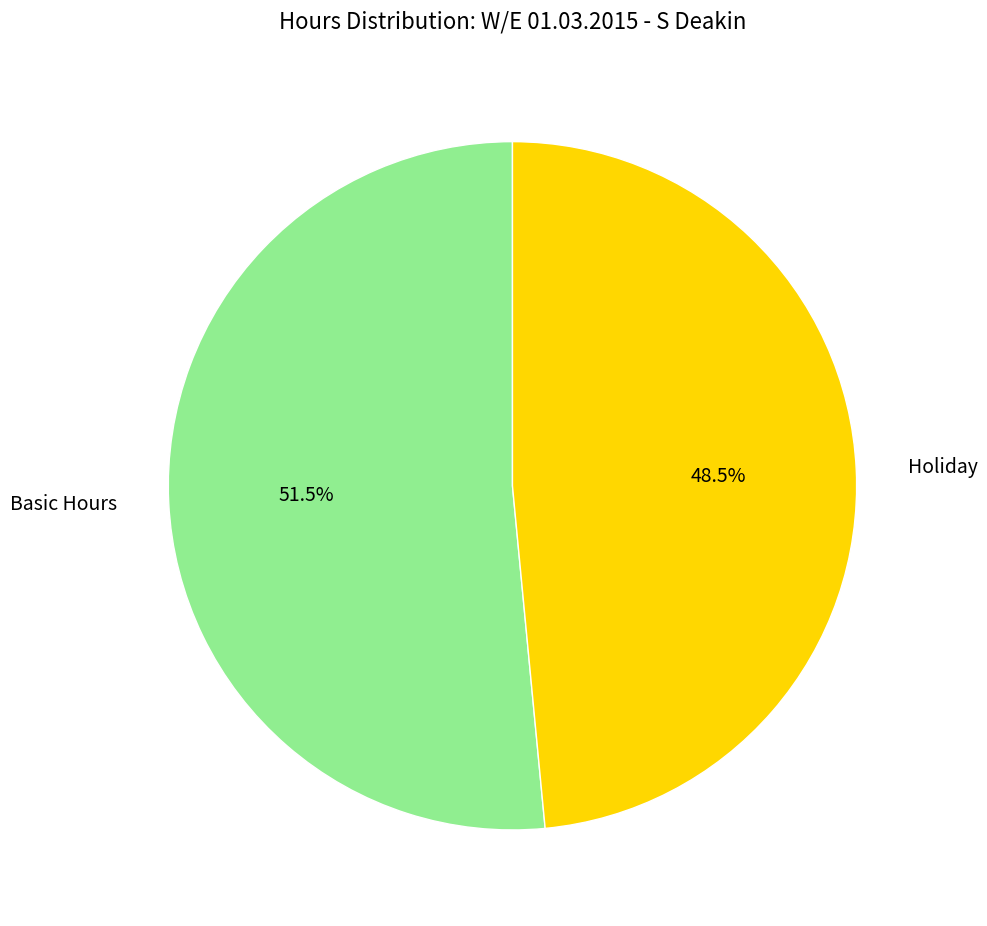

Is there a majority slice in this chart?

Yes